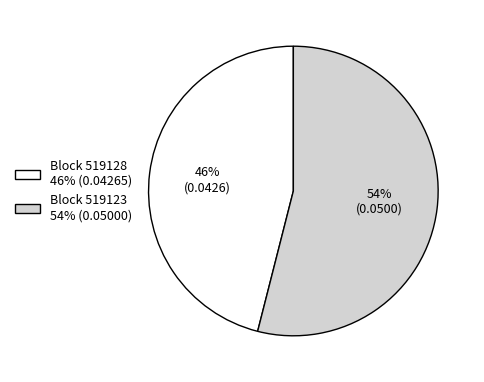

Which slice represents more than half of the pie?

Block 519123 54% (0.05000)